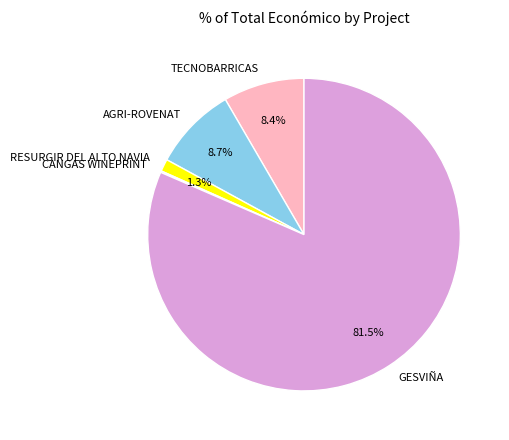

Which category has the biggest portion of the pie?

GESVIÑA